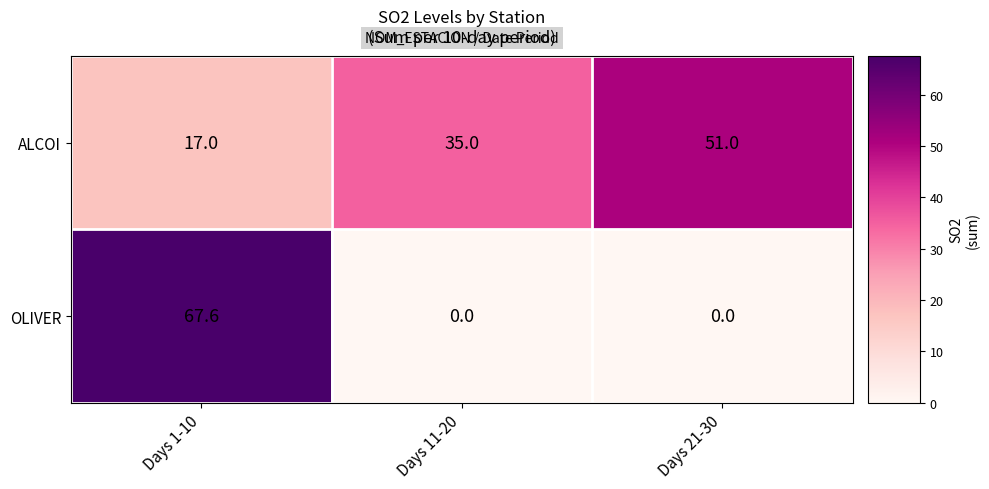

The value of OLIVER at Days 1-10 is 67.6. True or false?

True